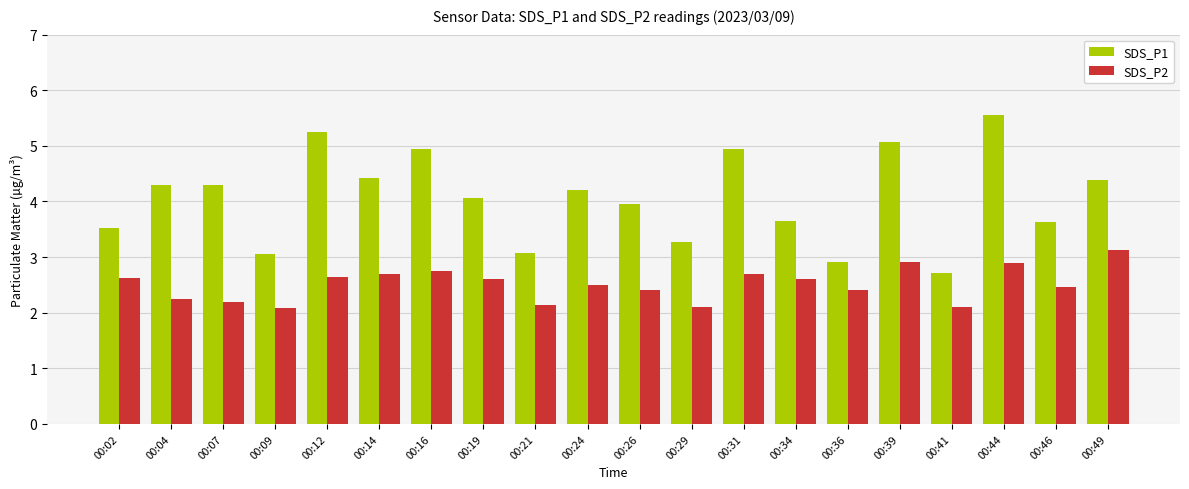

Is it true that SDS_P2 equals 2.1 at 00:41?

True